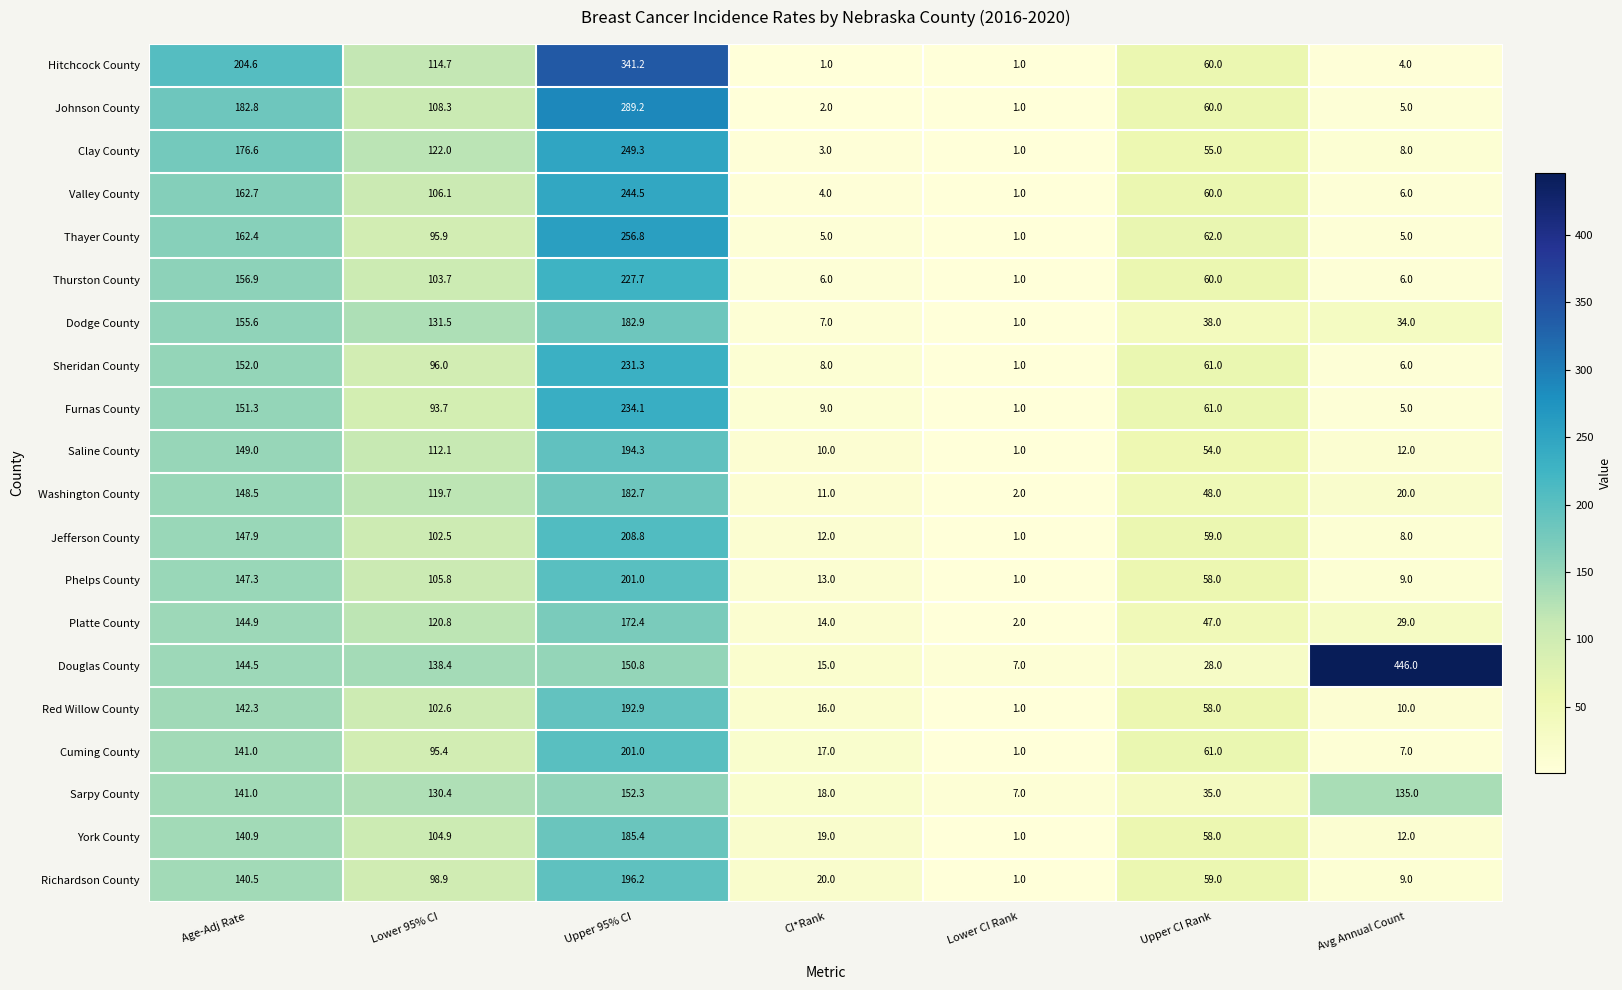

Which series has the largest total across all categories?

Douglas County